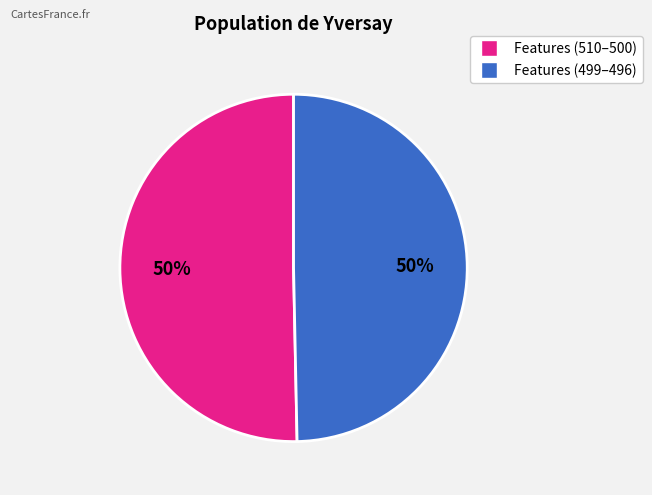

Count the number of slices in the pie.

2